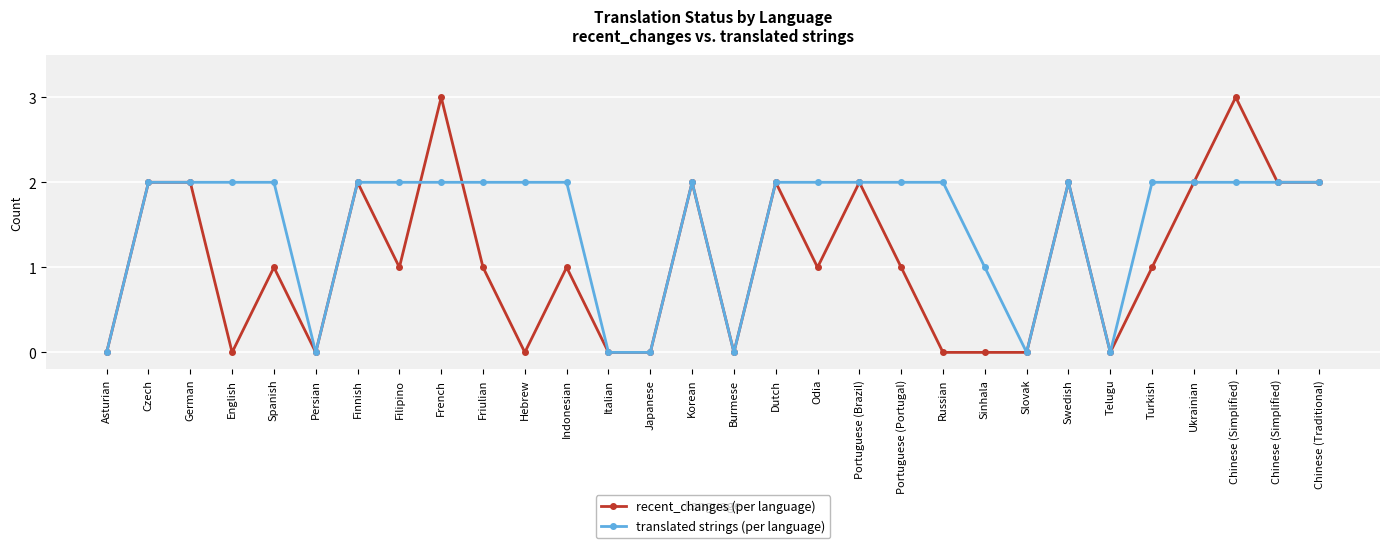

What is the total value across all series at Spanish?

3